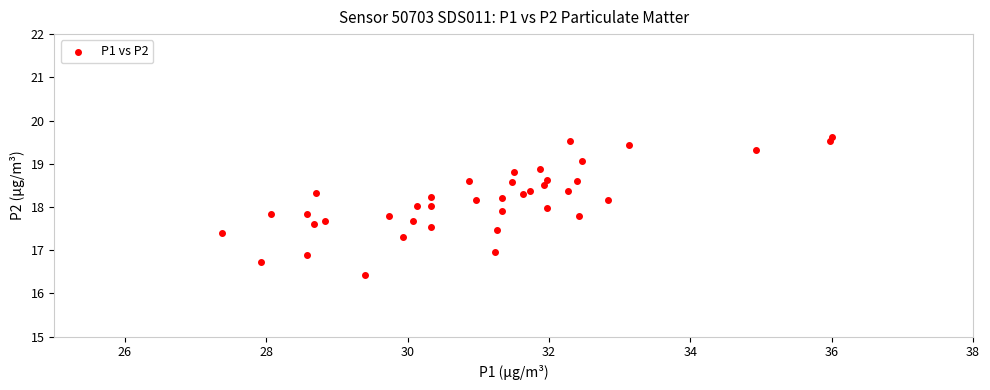

What is the range of X values (max minus min)?

8.6